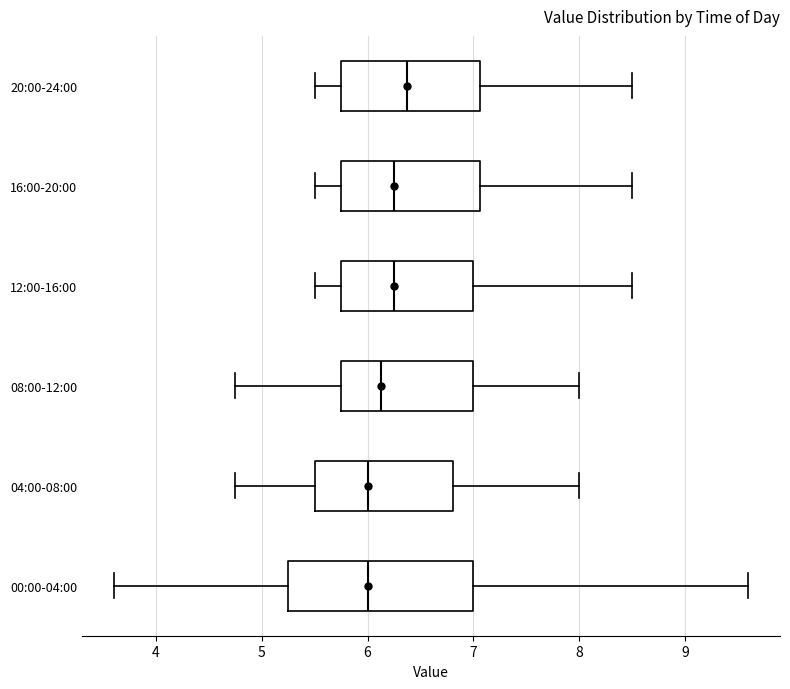

Comparing the boxes themselves (not the whiskers), which one is the widest?

00:00-04:00